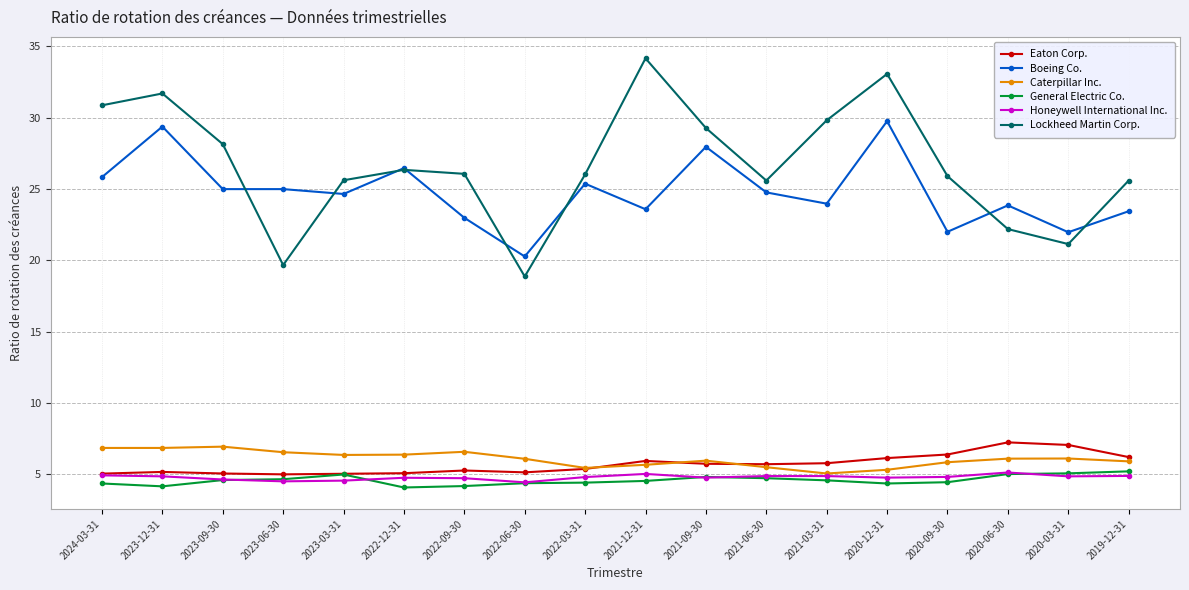

True or false: Lockheed Martin Corp. has more than 0 points higher than both neighbors.

True